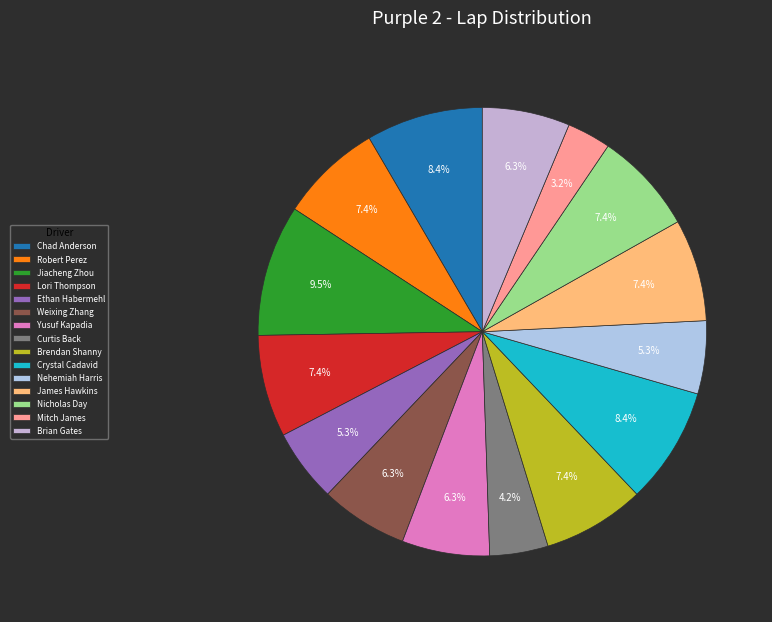

Count the number of slices in the pie.

15